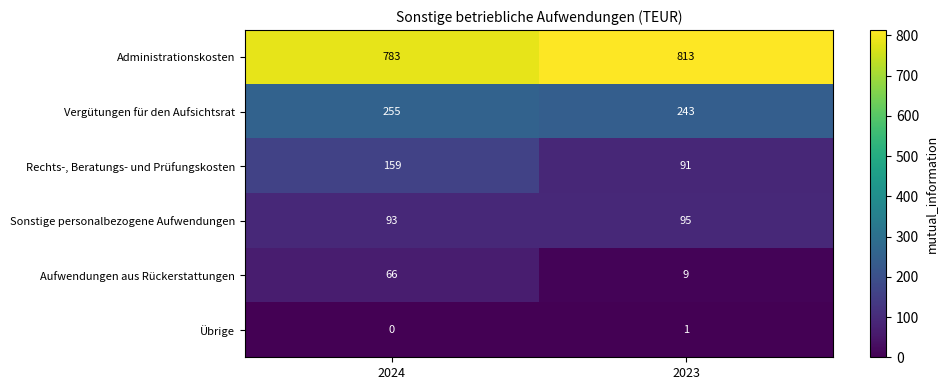

The value of Vergütungen für den Aufsichtsrat at 2023 is 102. True or false?

False